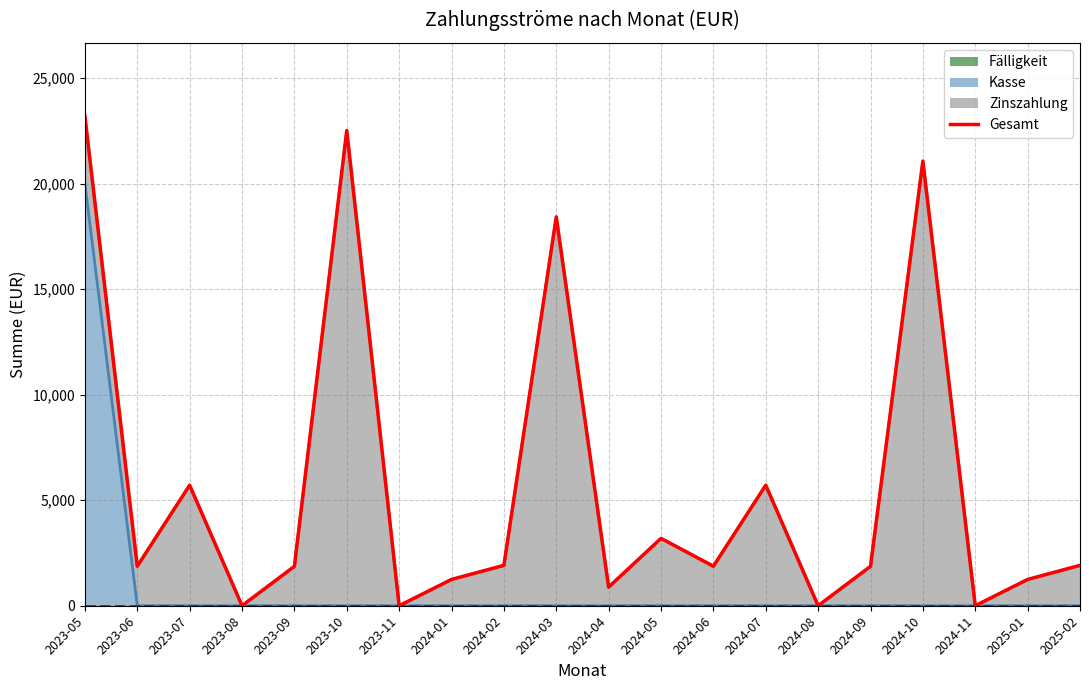

What is the label of the 17th point from the right?

2023-08